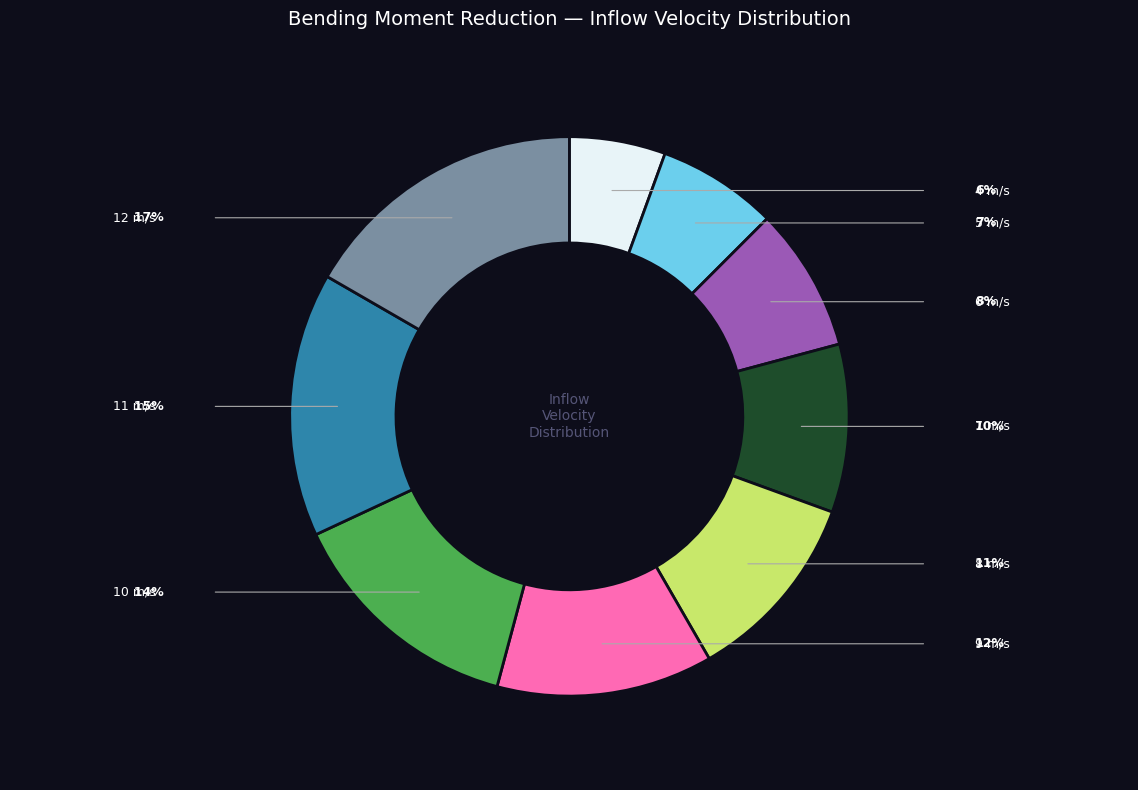

Is there any slice that represents more than half of the pie?

No